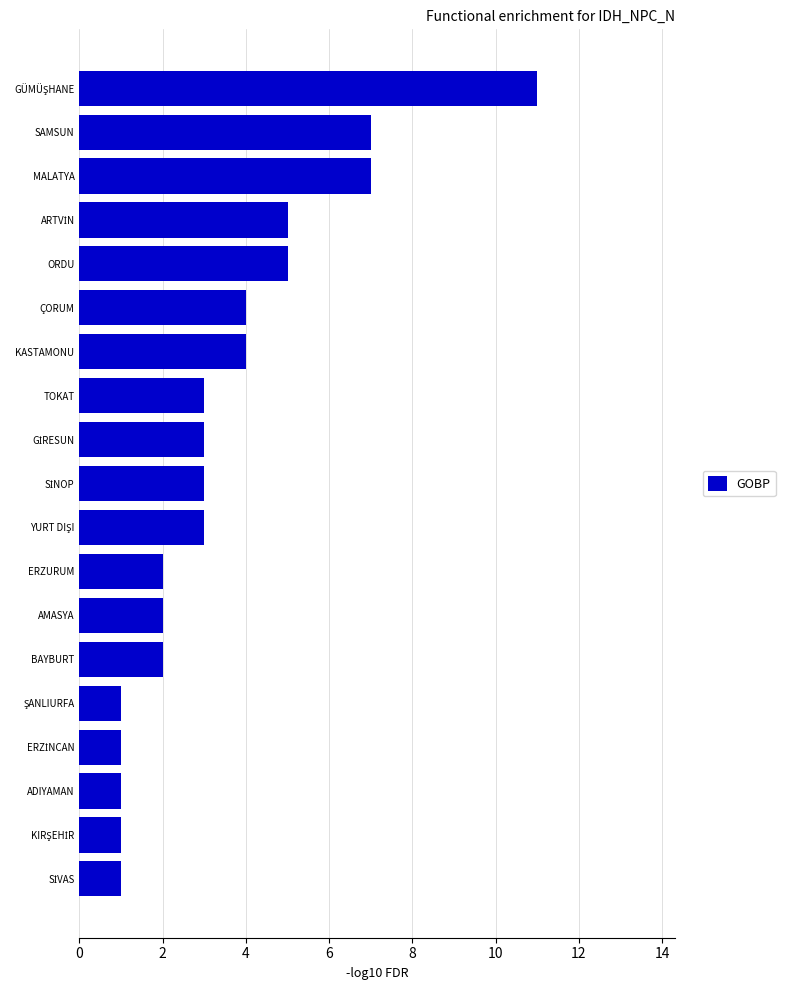

The chart shows a value of 1 at ADIYAMAN. True or false?

True